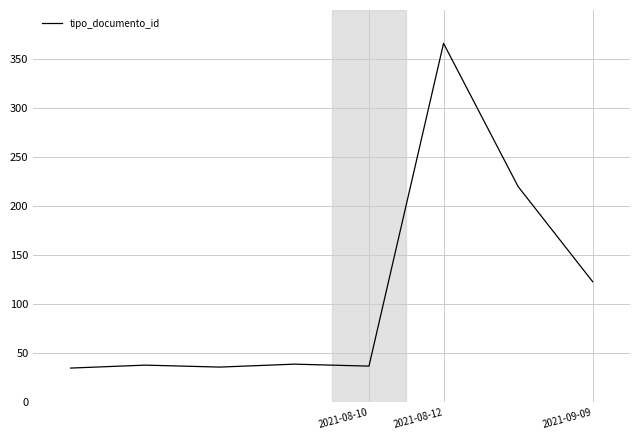

True or false: the data has more than 0 interior local peaks.

True